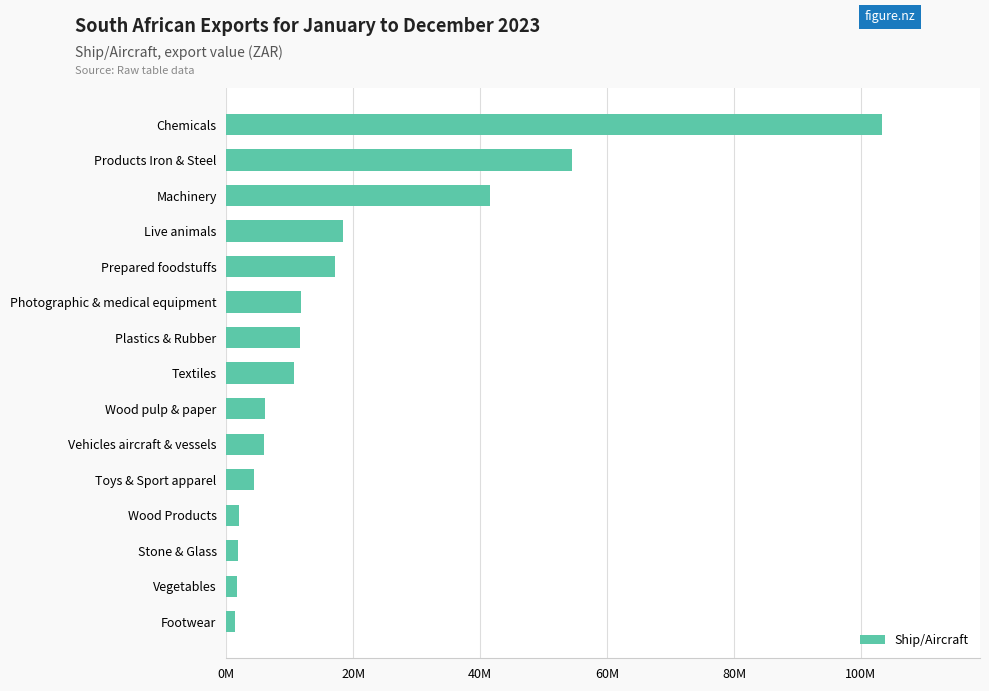

How many categories are shown in the chart?

15